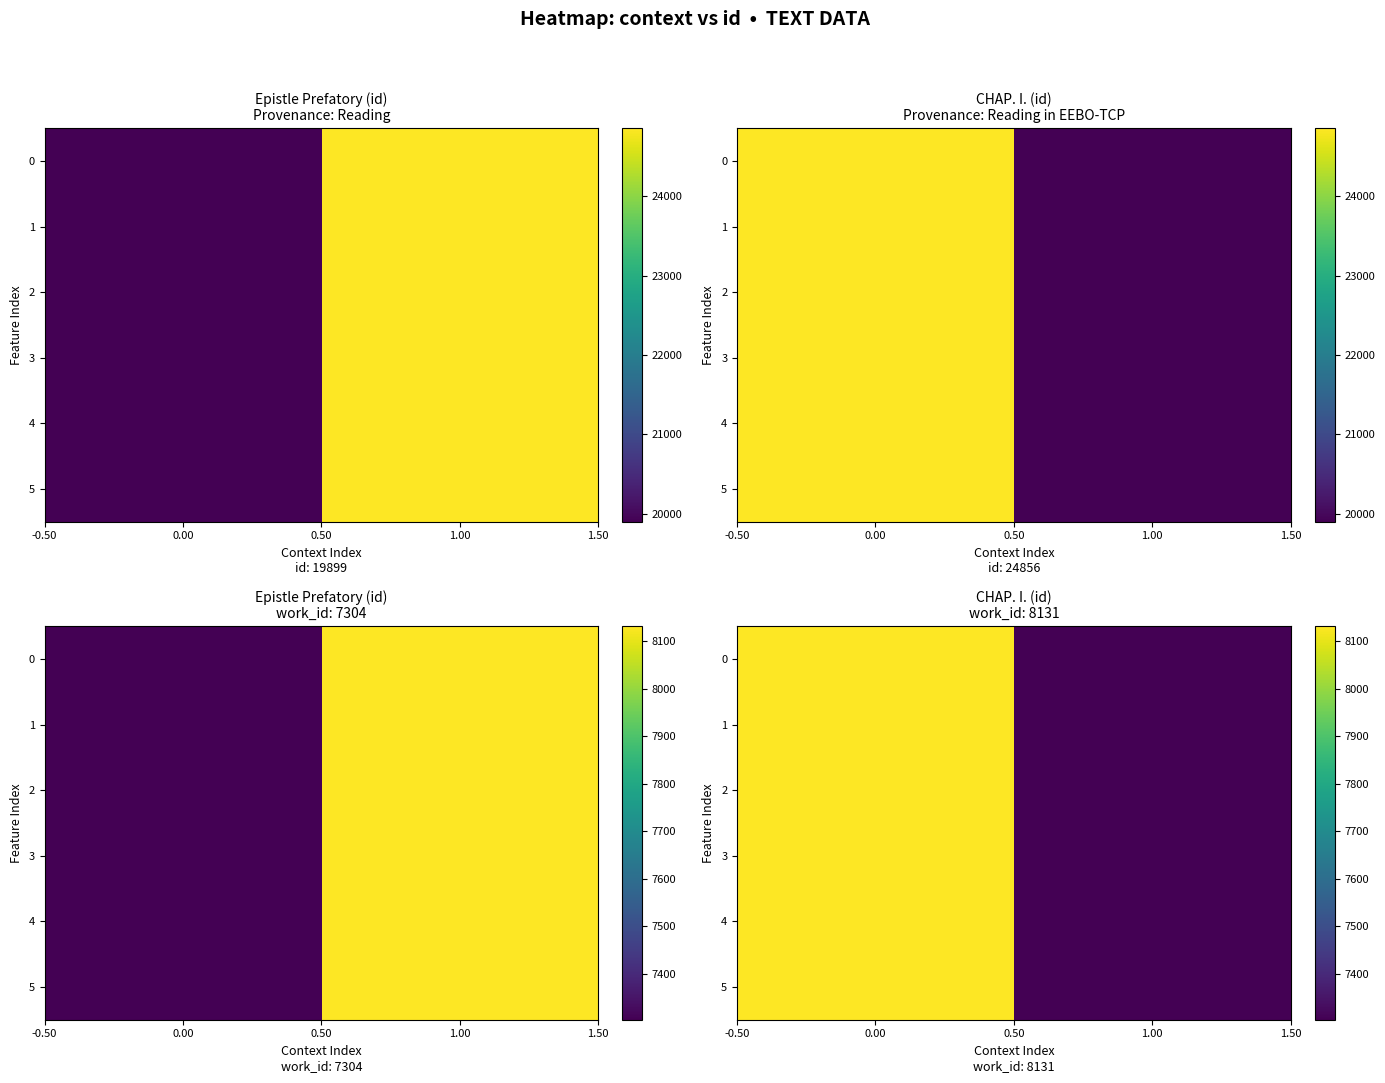

What is the average value of the 4 series?

7718